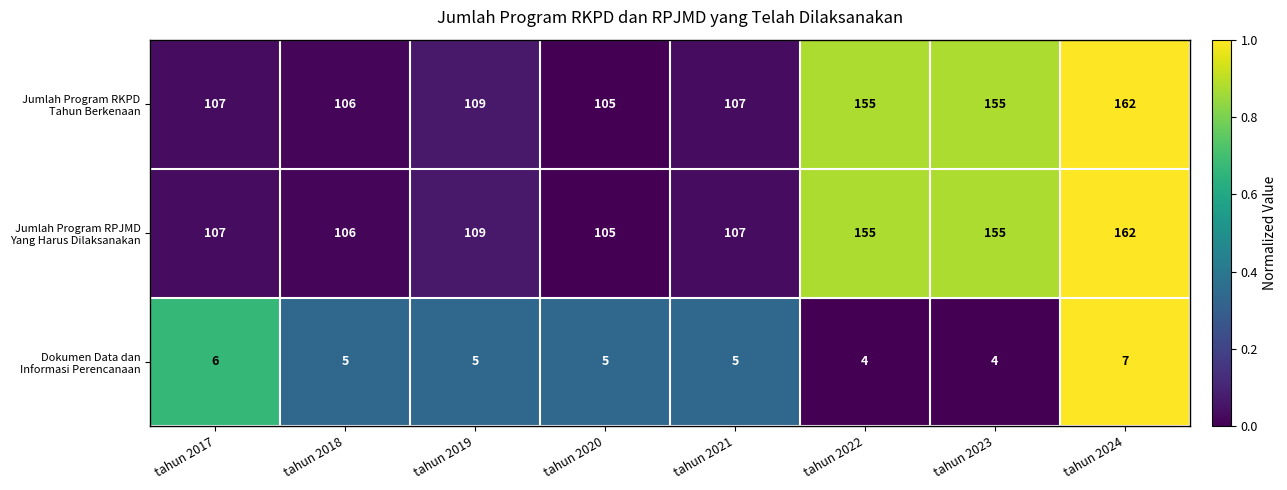

What is the minimum value shown in the chart?

4